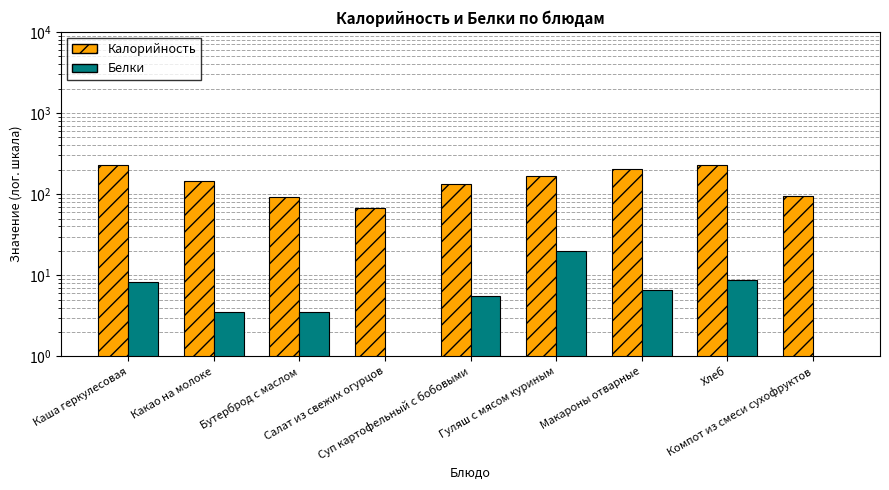

Is it true that Калорийность equals 67.3 at Салат из свежих огурцов?

True